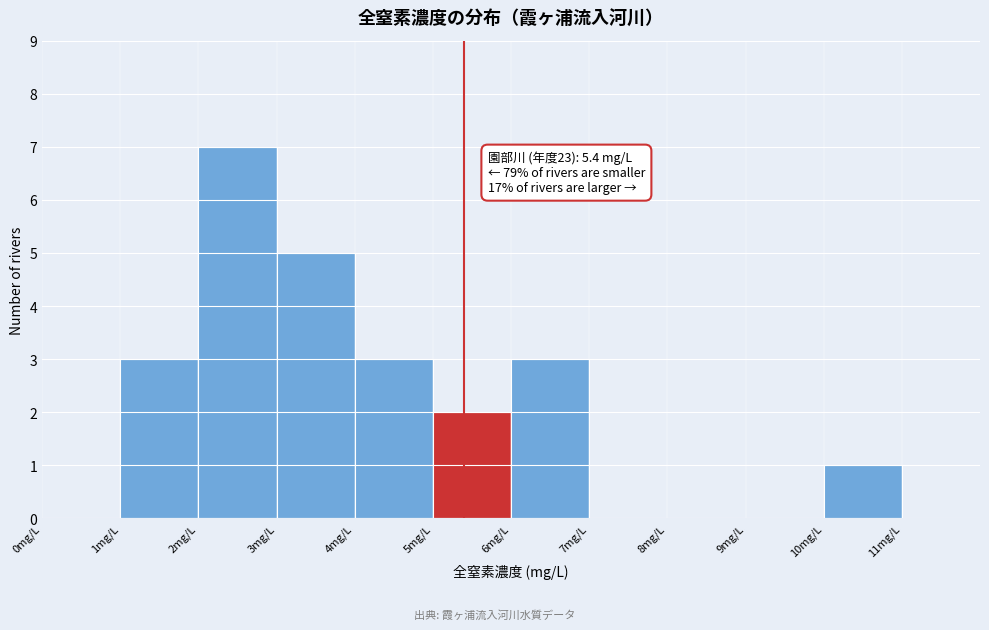

Which range on the x-axis has the tallest bar?

2 to 3